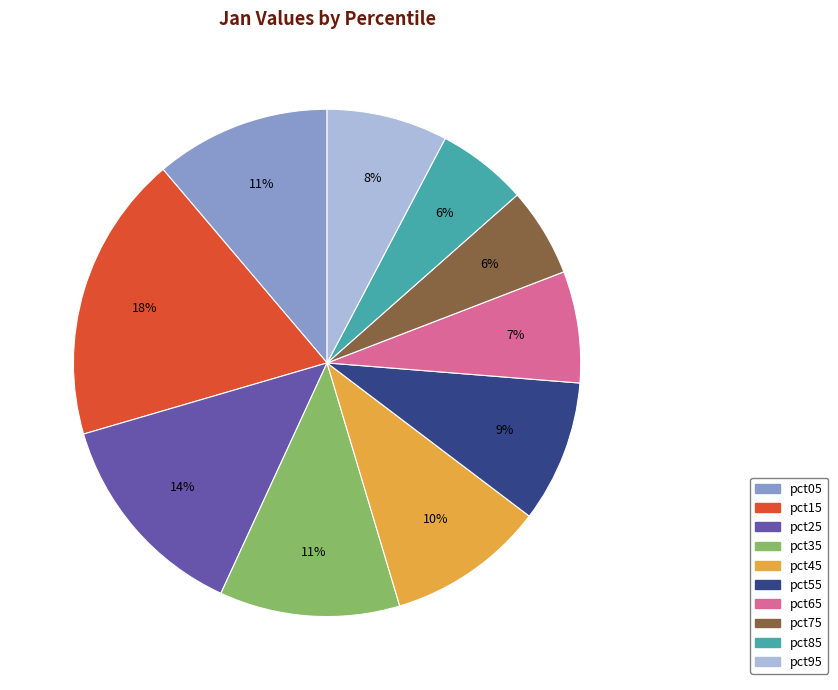

True or false: pct95 accounts for 8% of the total.

True